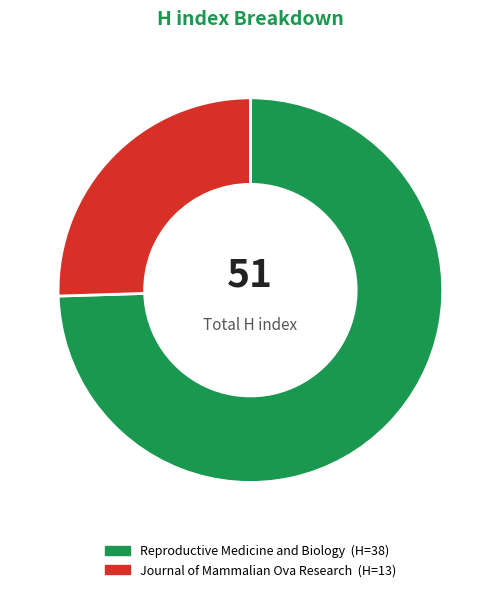

Is the sum of Reproductive Medicine and Biology and Journal of Mammalian Ova Research greater than half?

Yes